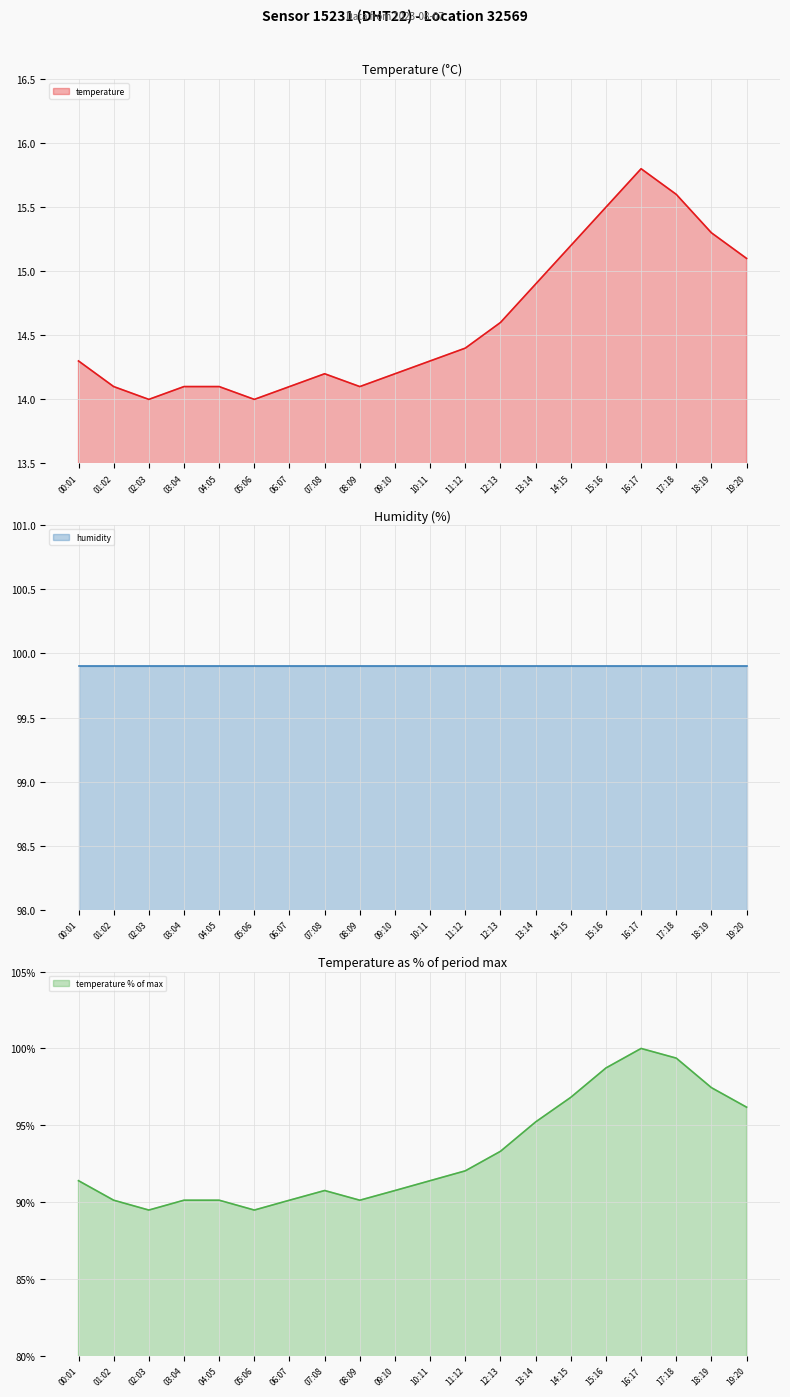

True or false: there are more than 0 points higher than both neighbors.

True